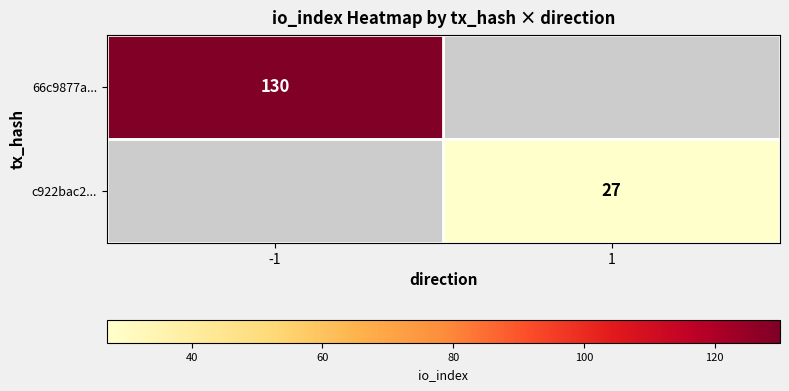

The value of c922bac2... at 1 is 43. True or false?

False